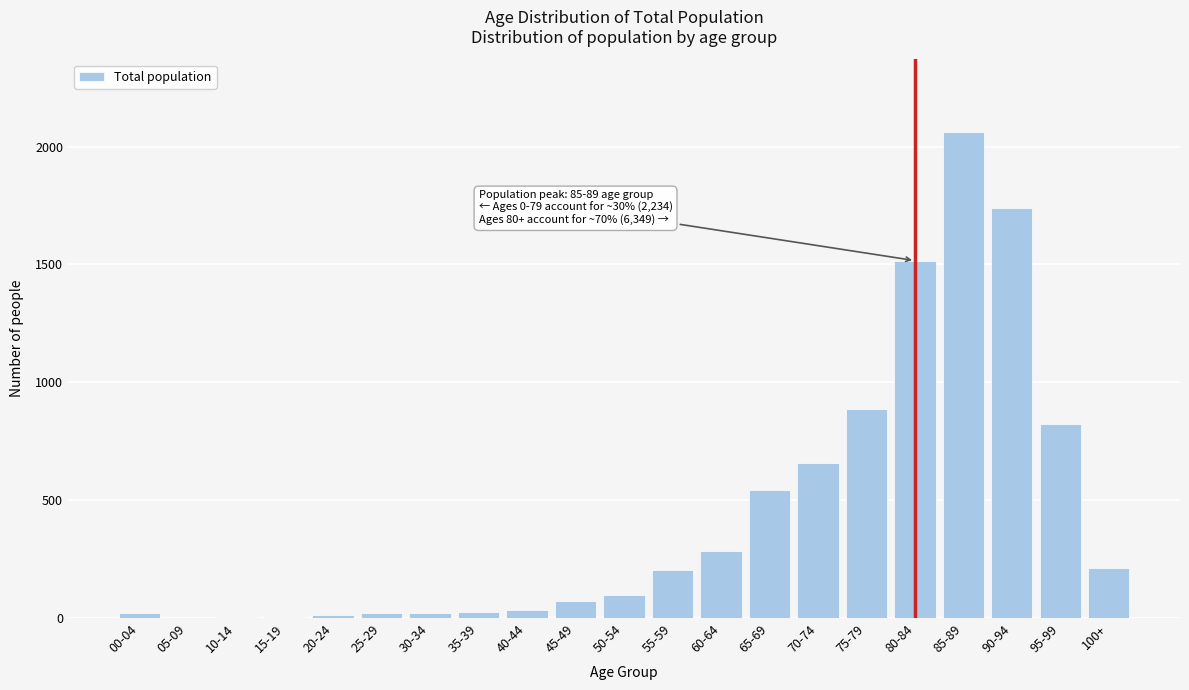

Where is the data nearest to the value 1031?

75-79